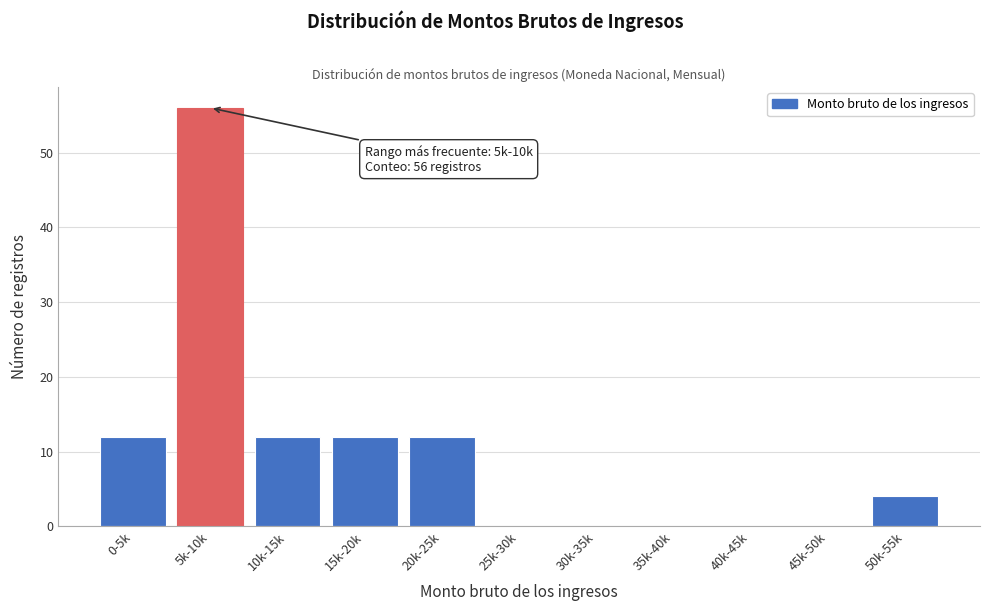

Reading left to right, what are all the values shown in this chart?

0-5k=12	5k-10k=56	10k-15k=12	15k-20k=12	20k-25k=12	25k-30k=0	30k-35k=0	35k-40k=0	40k-45k=0	45k-50k=0	50k-55k=4